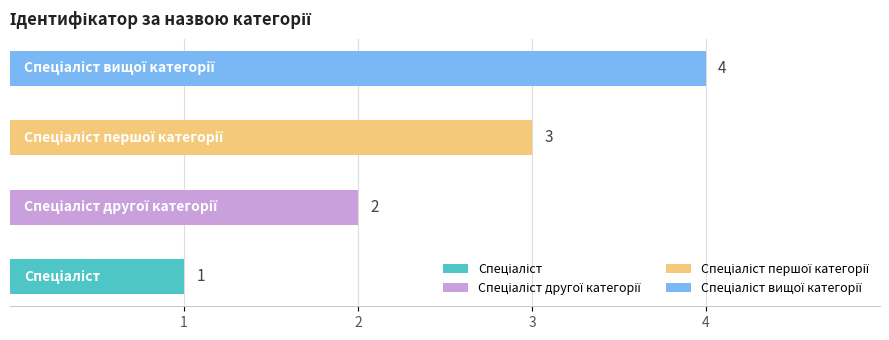

True or false: the data shows 3 at Спеціаліст першої категорії.

True